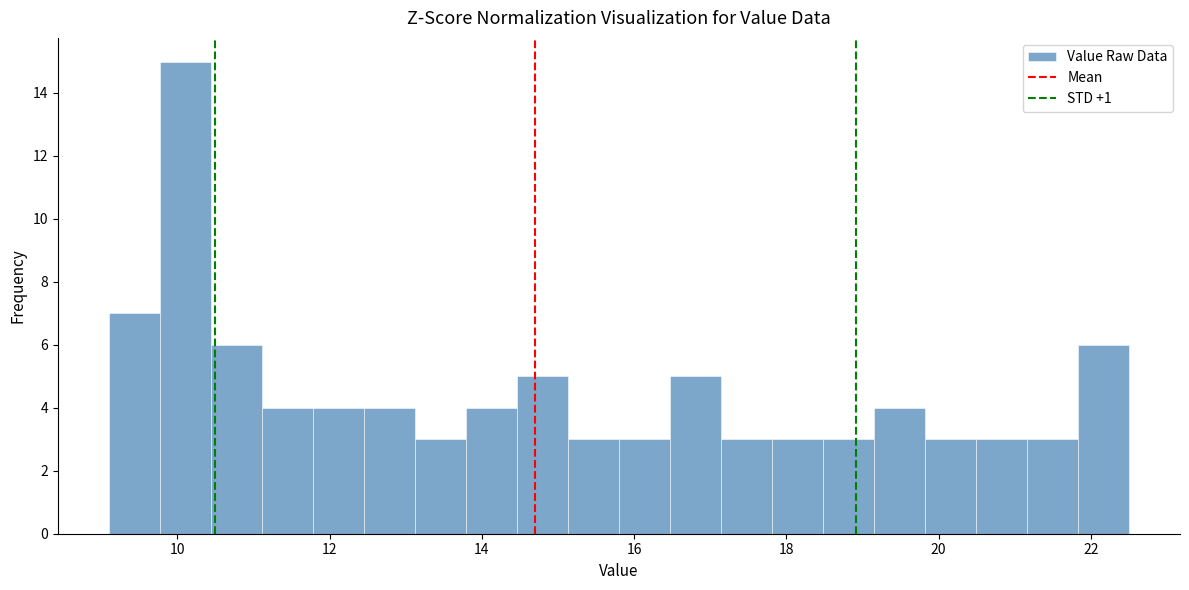

Around what value on the x-axis is the tallest bar? Give the approximate position of its centre, as read against the axis.

10.2